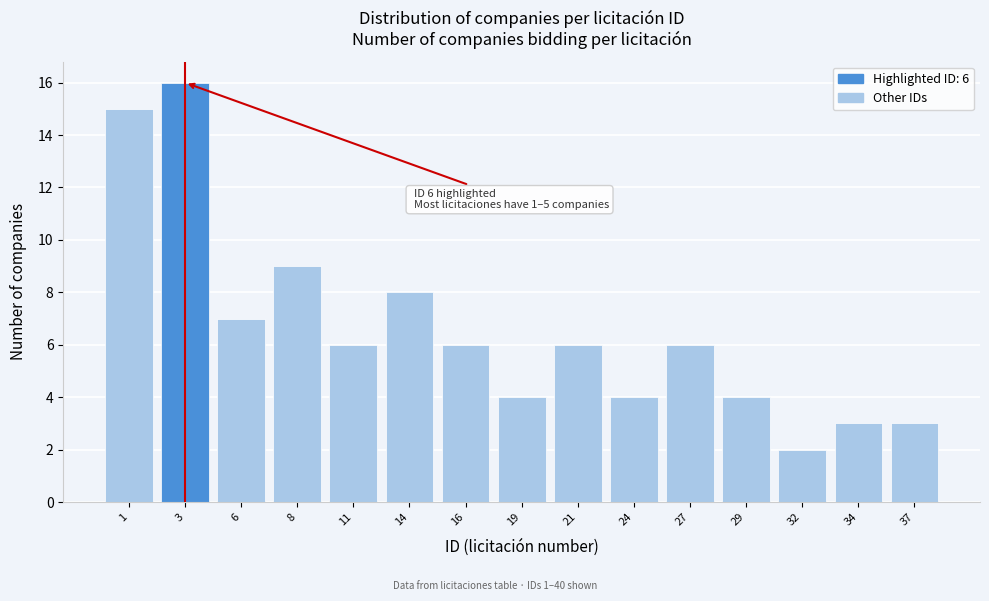

Reading right to left, transcribe all the data shown in this chart.

37=3	34=3	32=2	29=4	27=6	24=4	21=6	19=4	16=6	14=8	11=6	8=9	6=7	3=16	1=15